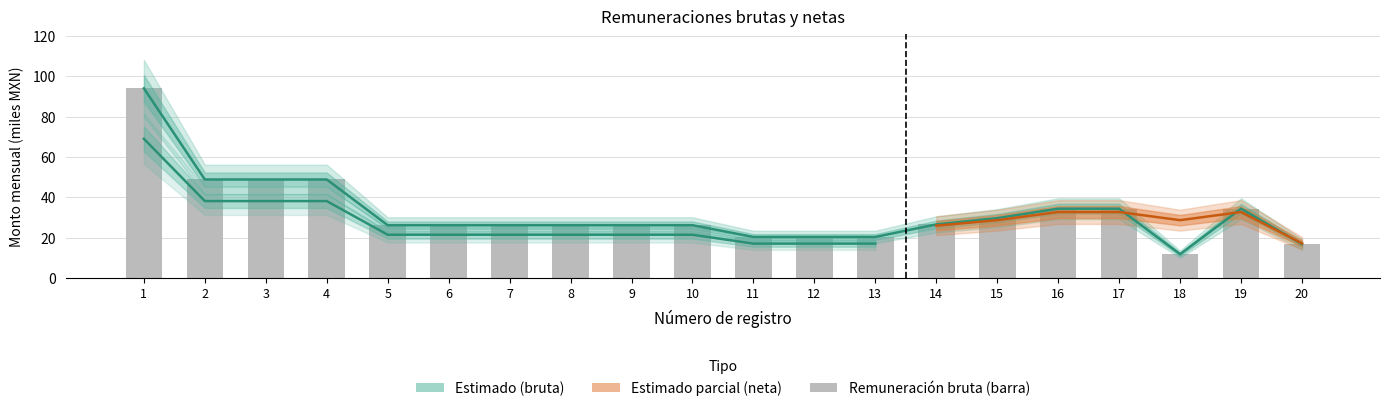

How many bars are there in total?

20